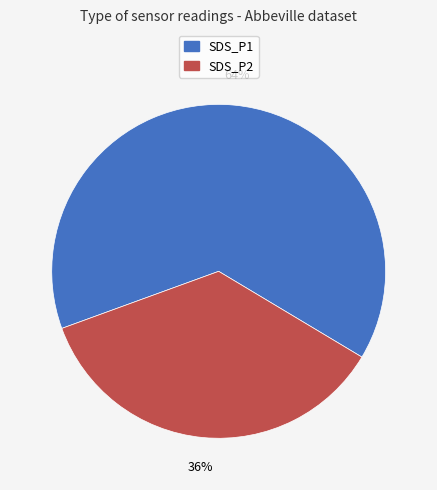

What is the smallest slice in the pie chart?

SDS_P2